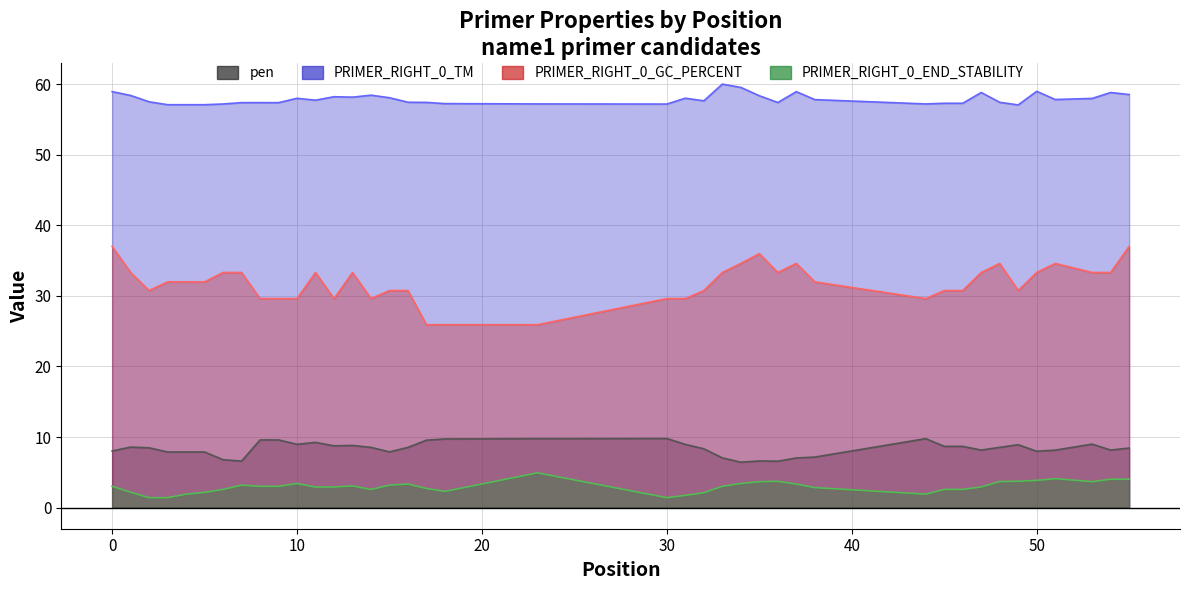

What is the average value of the PRIMER_RIGHT_0_END_STABILITY series?

2.9